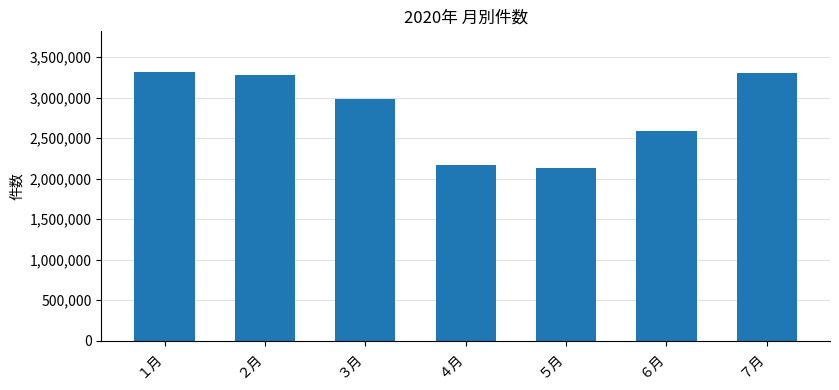

Are the bars grouped side by side (vs. stacked)?

No